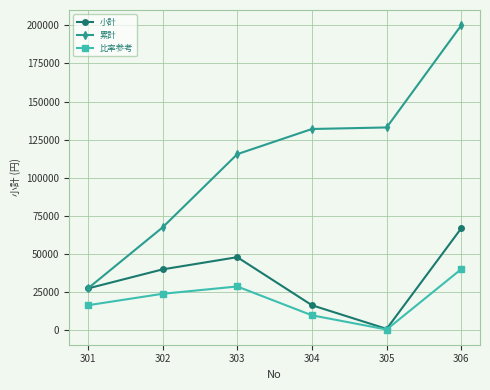

Reading right to left, transcribe all the data shown in this chart.

小計: 67000	1000	16500	48000	40000	27500
累計: 200000	133000	132000	115500	67500	27500
比率参考: 40200	600	9900	28800	24000	16500